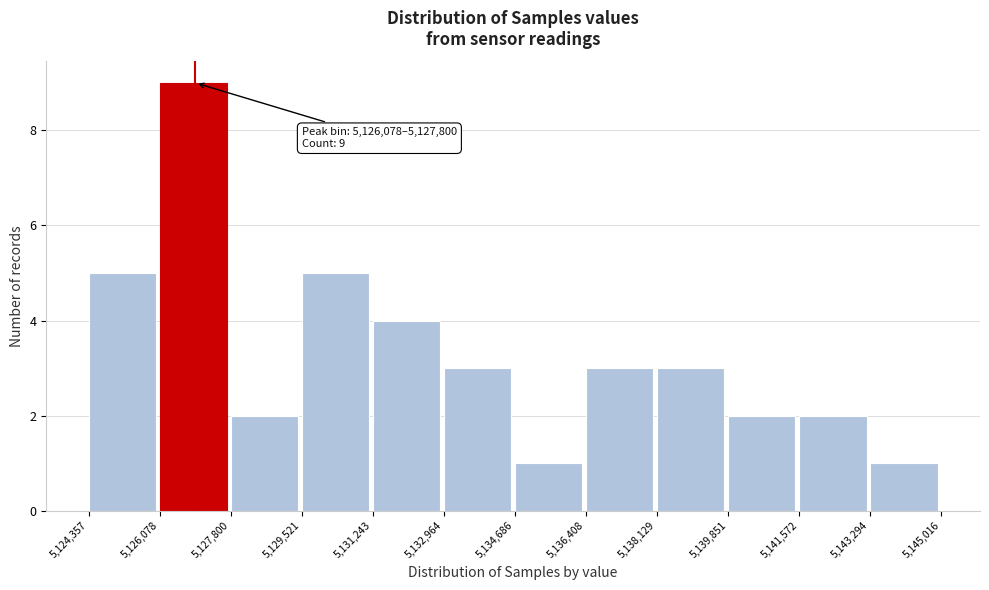

Which range on the x-axis has the tallest bar?

5,126,078 to 5,127,800